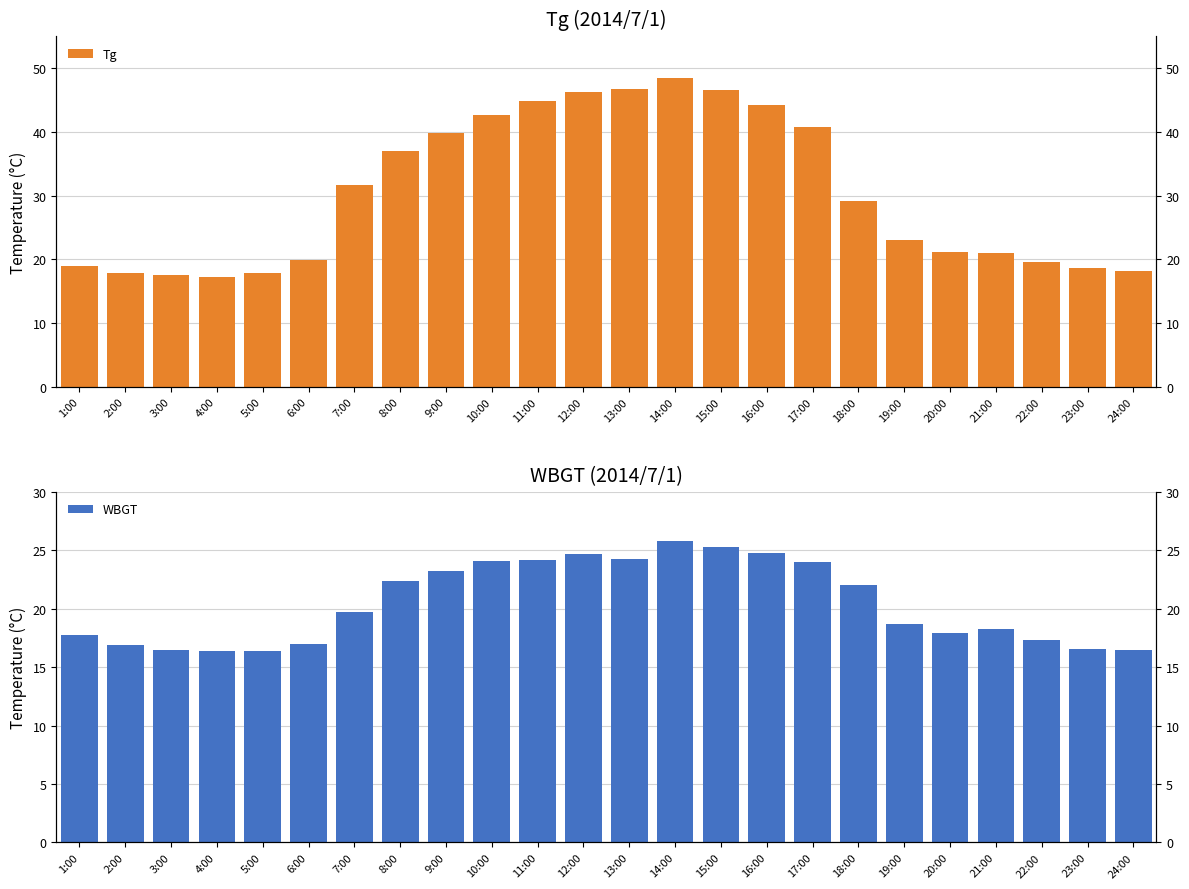

What is the difference between the WBGT values at 21:00 and 1:00?

0.5